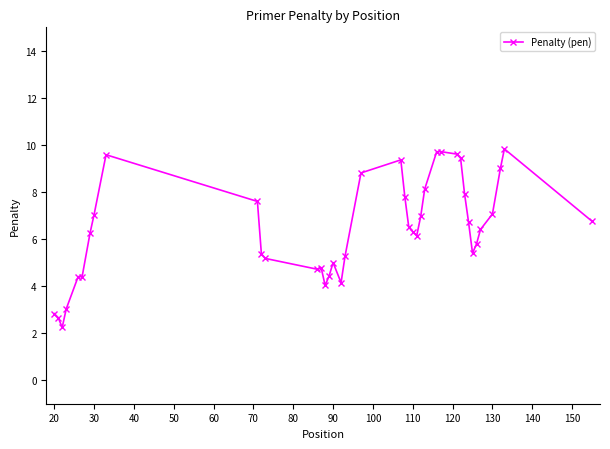

What is the difference between the second highest and minimum values?

7.5